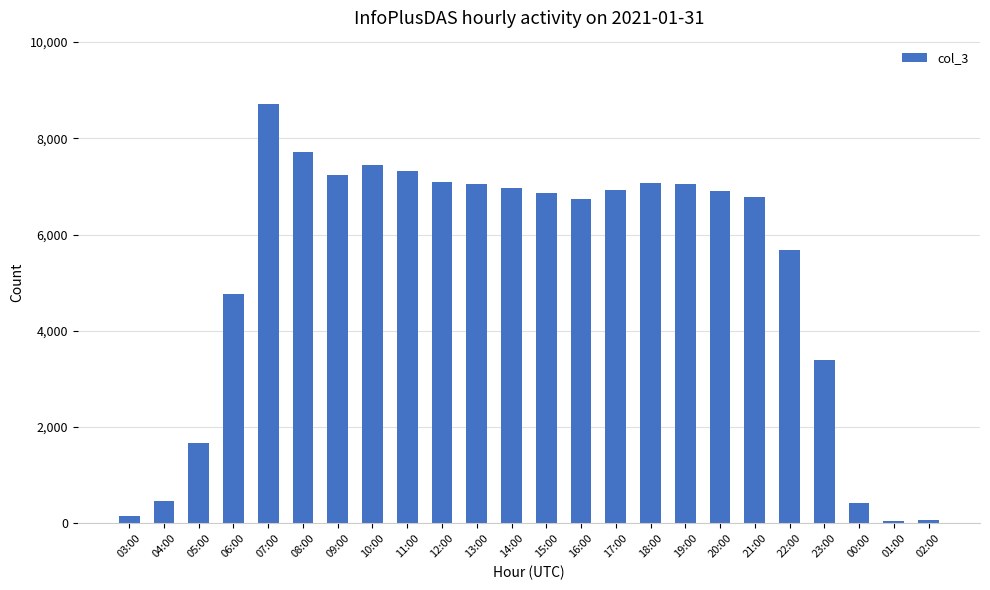

Which label corresponds to the largest value in the chart?

07:00